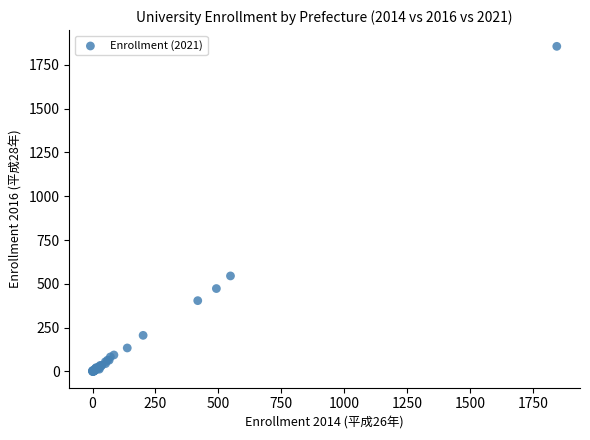

What Y value in the scatter plot is closest to 927?

545